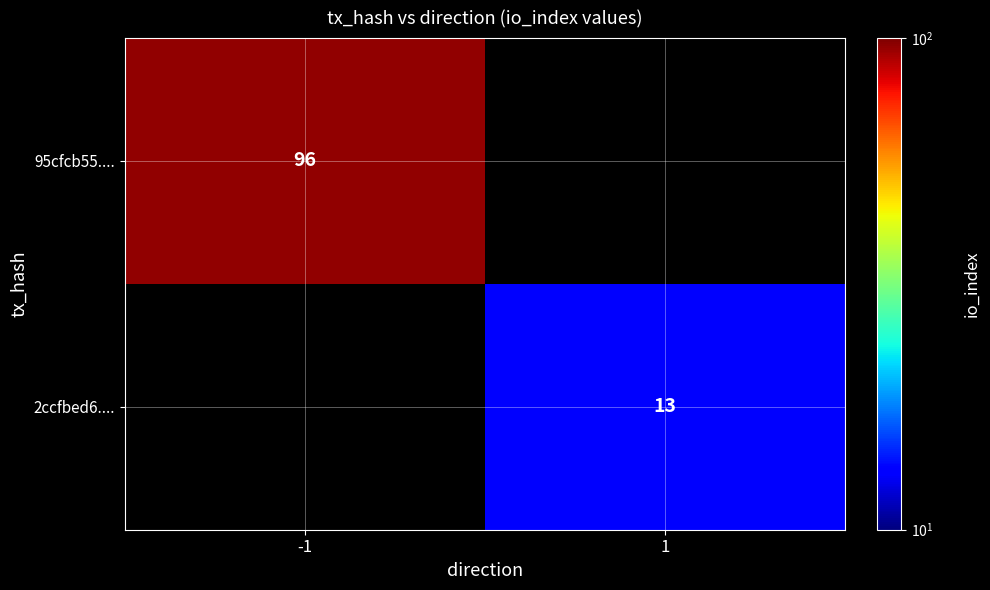

The 95cfcb55.... series shows 96 at -1. True or false?

True